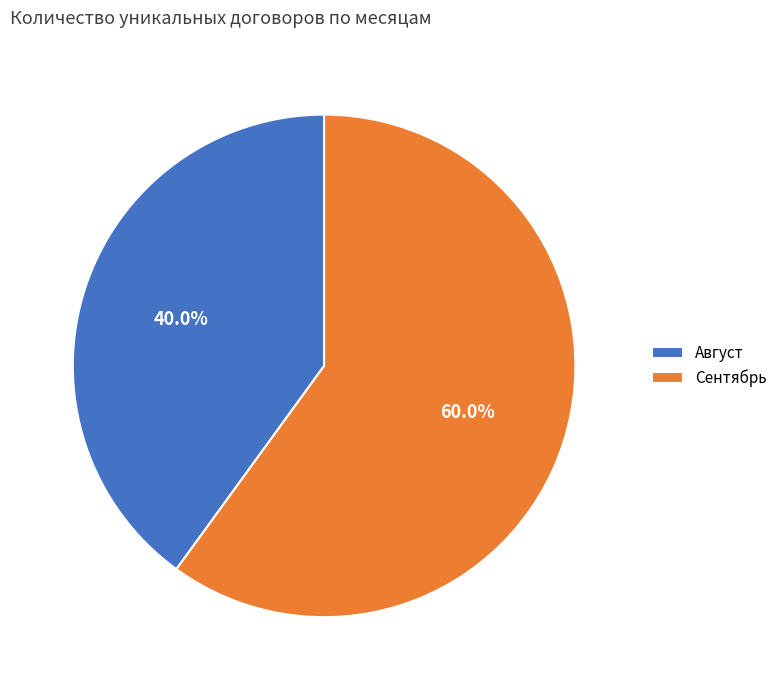

How many slices are in this pie chart?

2